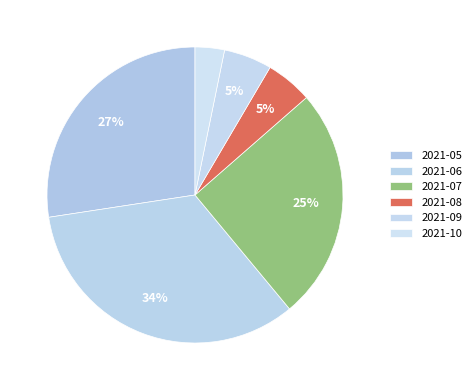

Count the number of slices in the pie.

6